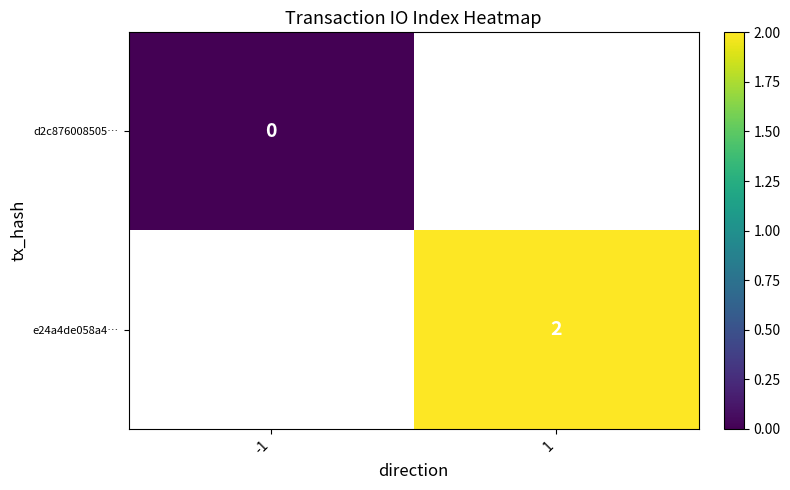

Is it true that e24a4de058a4… equals 2 at 1?

True